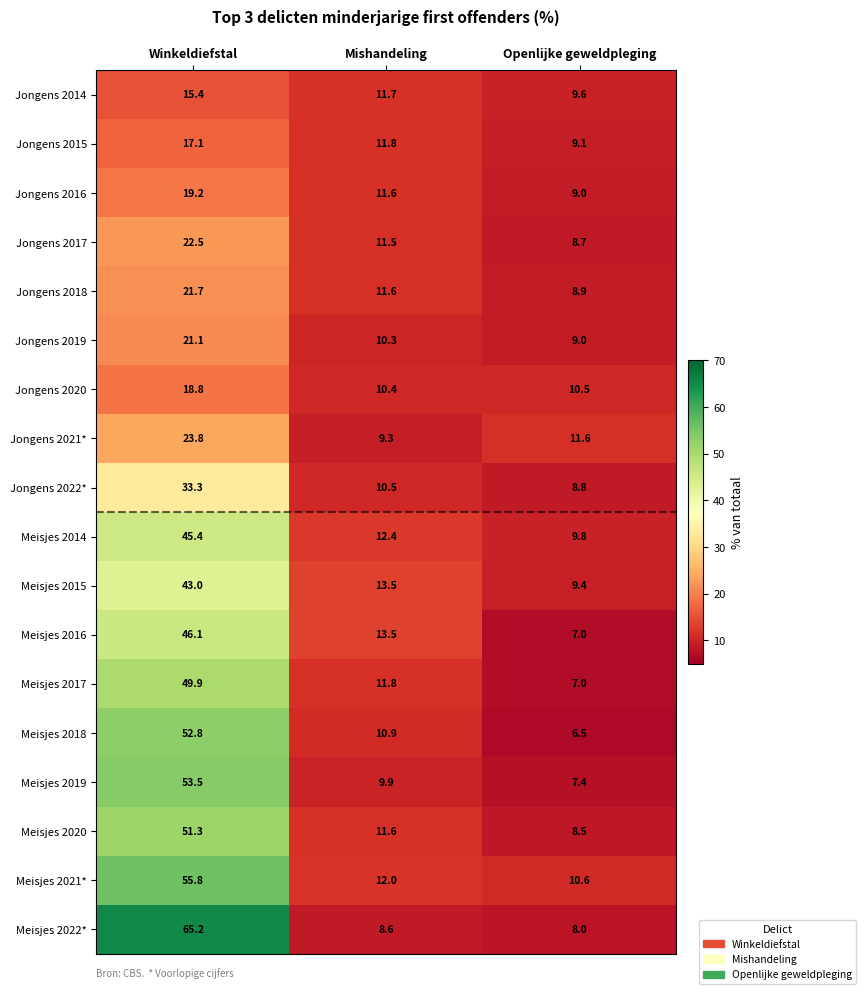

Which series changed the most between Winkeldiefstal and Openlijke geweldpleging?

Meisjes 2022*